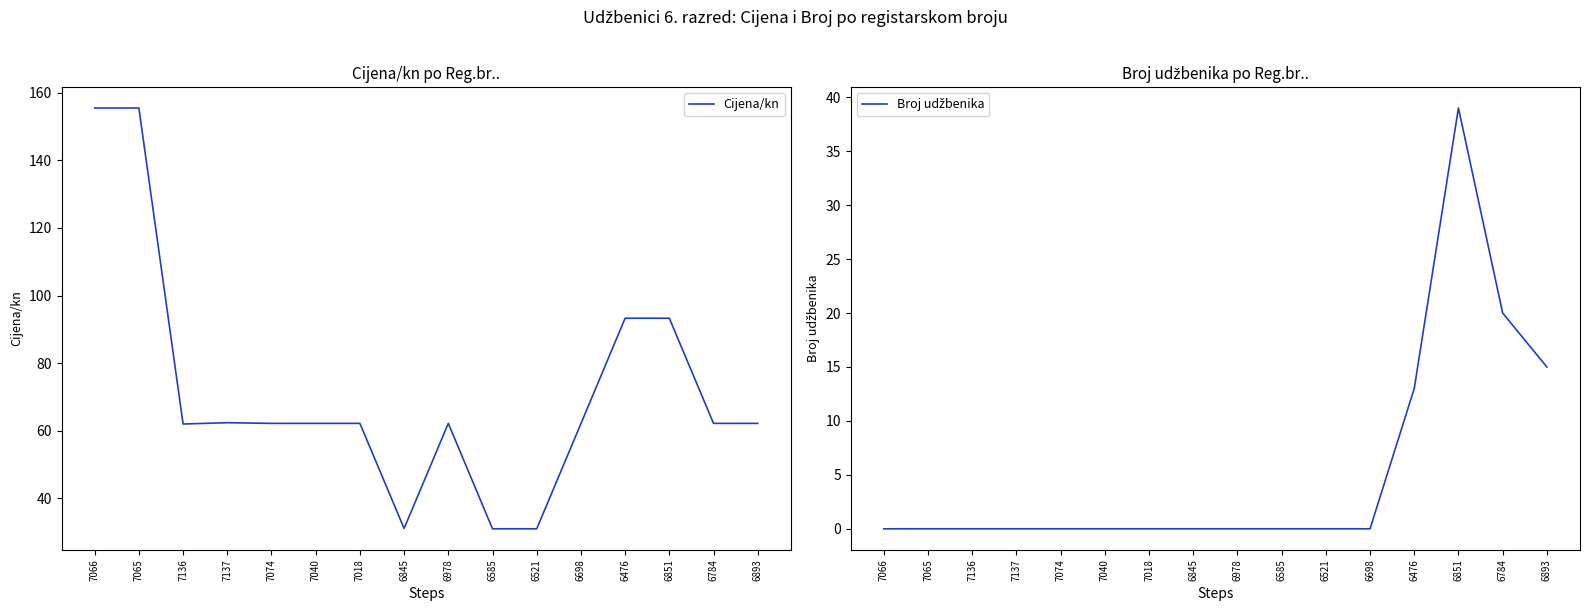

Reading left to right, what are all the values shown in this chart?

Cijena/kn: 155.5	155.5	62.0	62.4	62.2	62.2	62.2	31.1	62.2	31.0	31.0	62.1	93.3	93.3	62.2	62.2
Broj udžbenika: 0.0	0.0	0.0	0.0	0.0	0.0	0.0	0.0	0.0	0.0	0.0	0.0	13.0	39.0	20.0	15.0